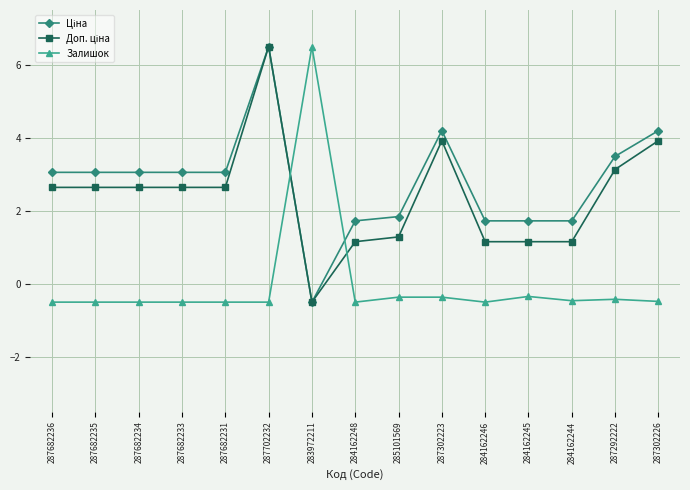

What is the lowest value of the Залишок series?

-0.5